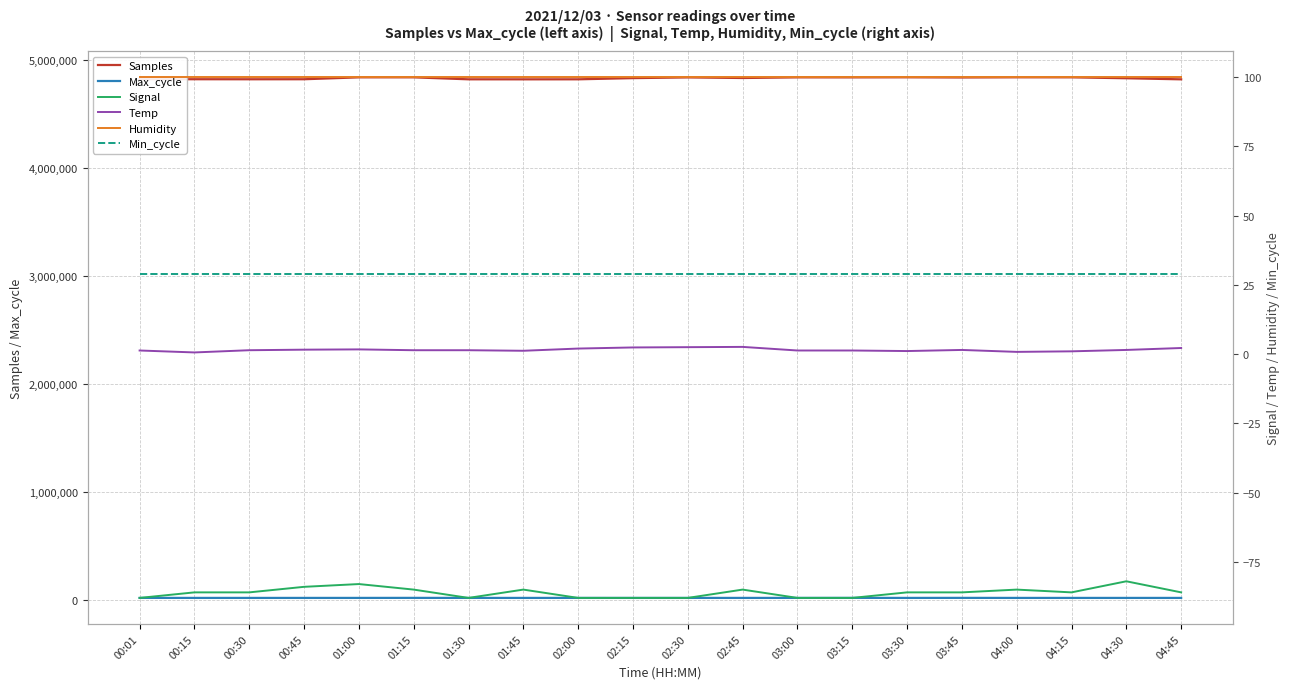

What is the average value of the Min_cycle series?

29.0